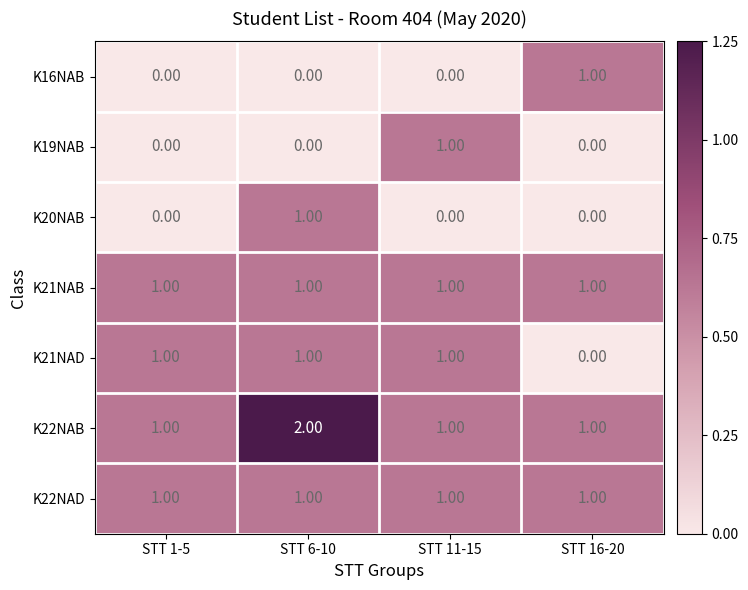

What is the total value across all series at STT 6-10?

6